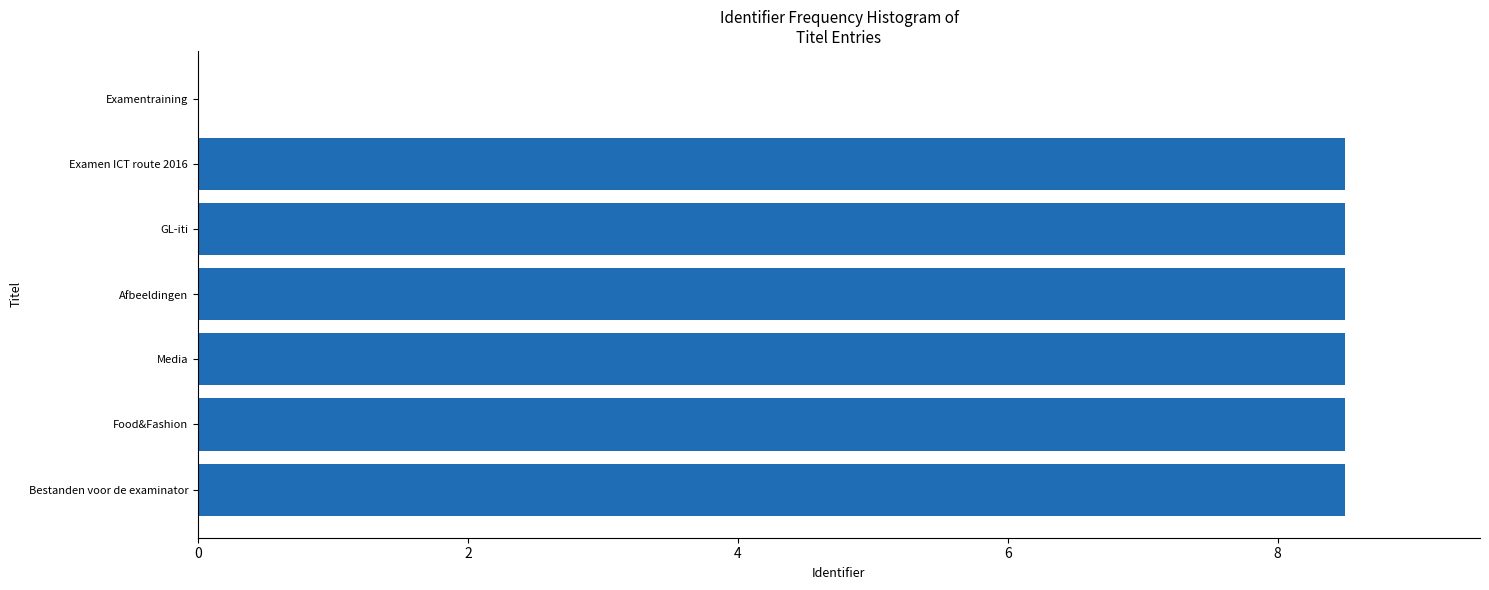

Reading top to bottom, transcribe all the data shown in this chart.

Examentraining=0.0	Examen ICT route 2016=8.5	GL-iti=8.5	Afbeeldingen=8.5	Media=8.5	Food&Fashion=8.5	Bestanden voor de examinator=8.5